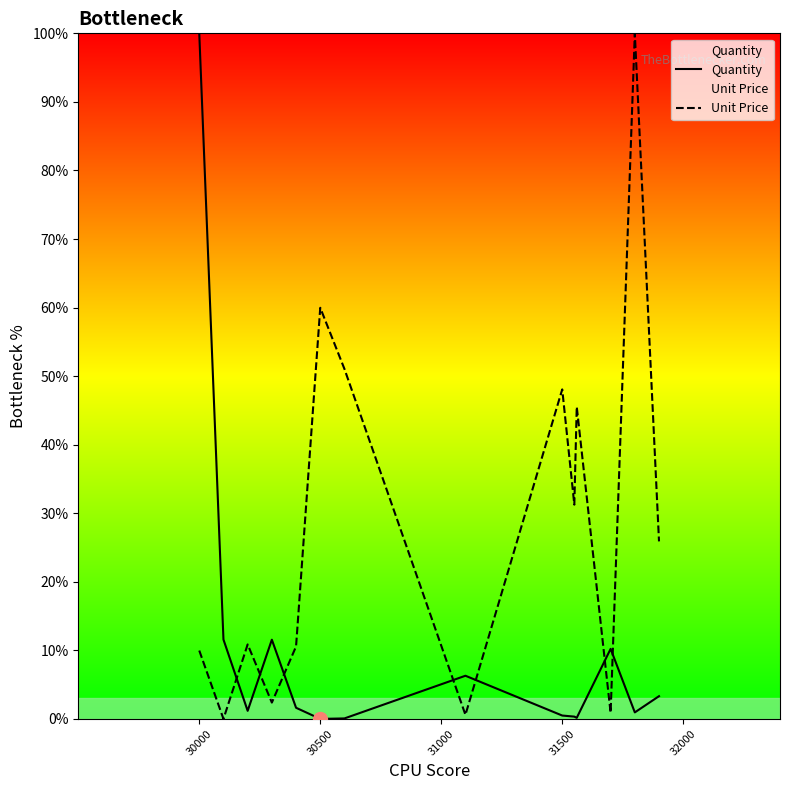

The Unit Price series shows 60.0 at 30500. True or false?

True